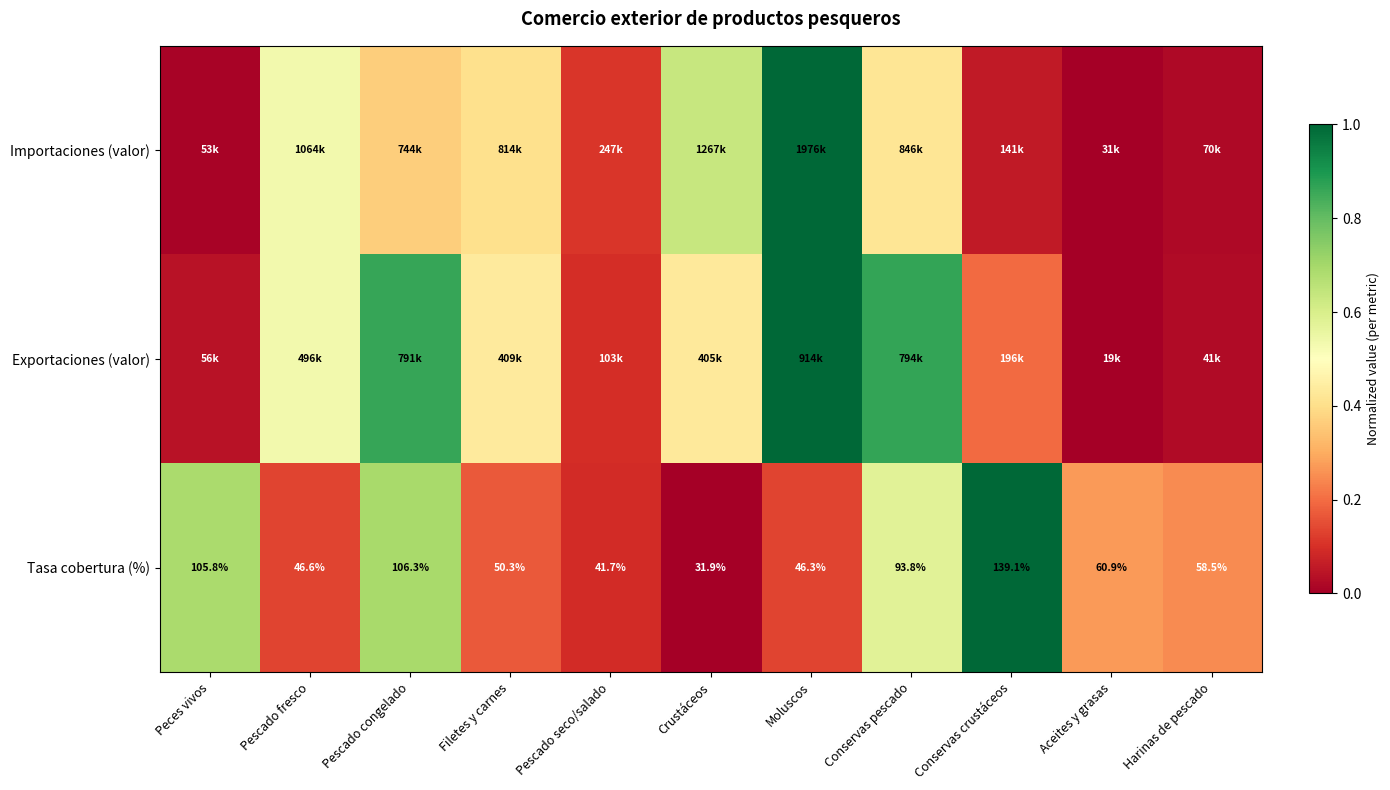

At which label does Tasa cobertura (%) first exceed 58?

Peces vivos